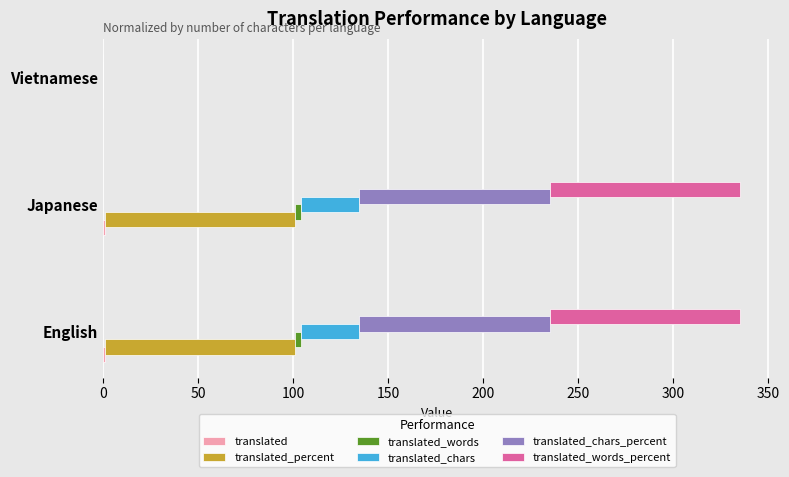

How many positive values does the translated_percent series have?

2